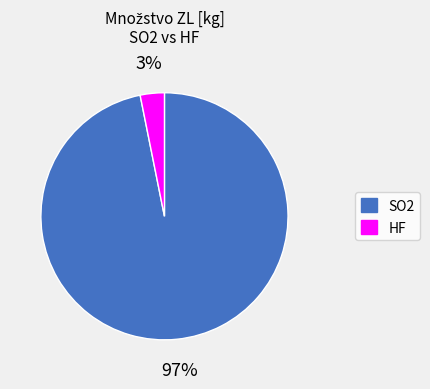

How many segments does this pie chart have?

2